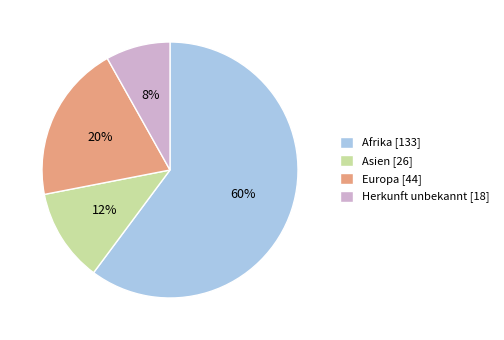

To the nearest percent, what percentage of the pie is Asien?

12%